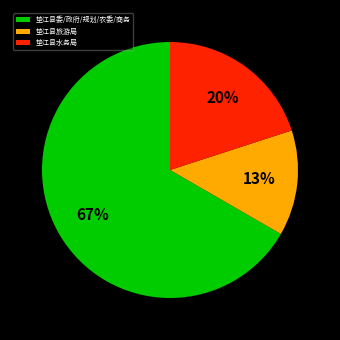

Combined, do 垫江县水务局 and 垫江县委/政府/规划/农委/商务 account for over 50%?

Yes